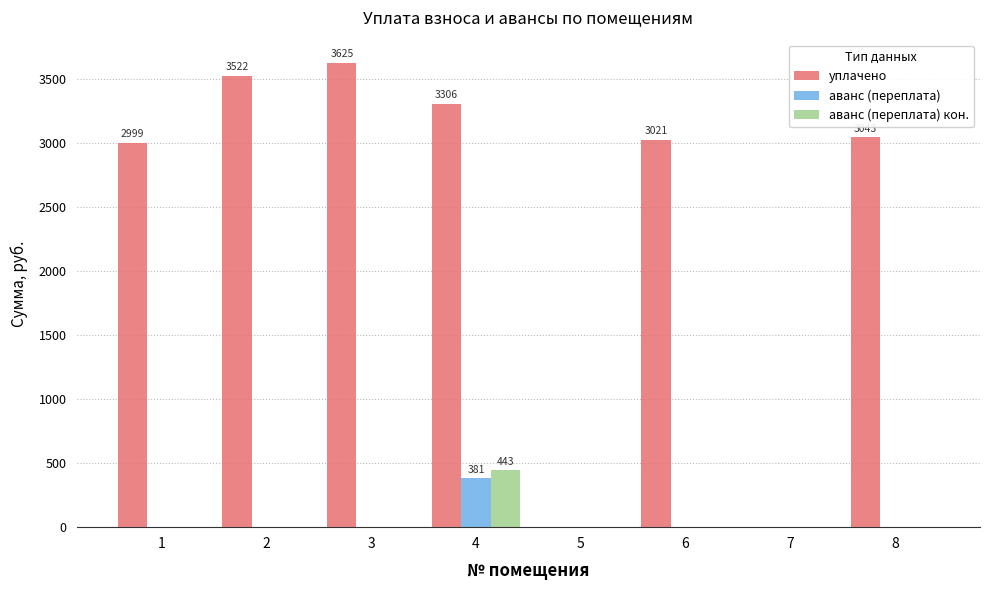

What is the sum of the аванс (переплата) кон. values at 4 and 2?

442.9